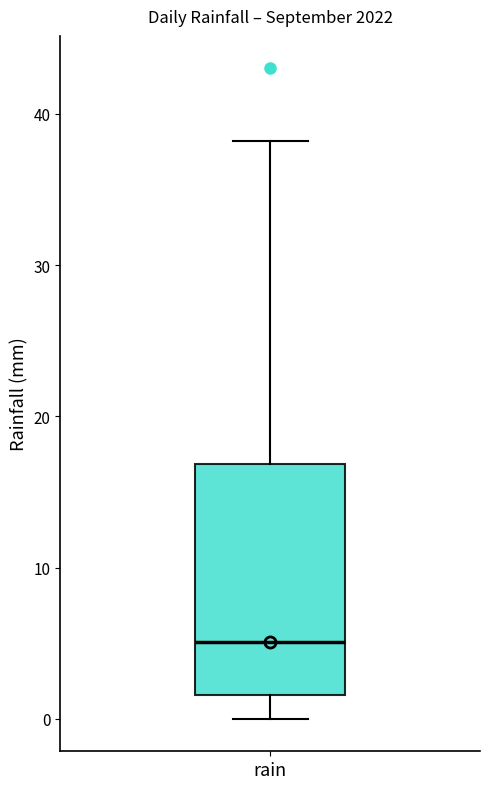

Read this box plot against the y-axis: the position of the median line, the range covered by the box, and the ends of both whiskers. The values are not printed on the chart, so give them approximately, as read against the axis.

median 5, box 2 to 17, whiskers 0 to 38